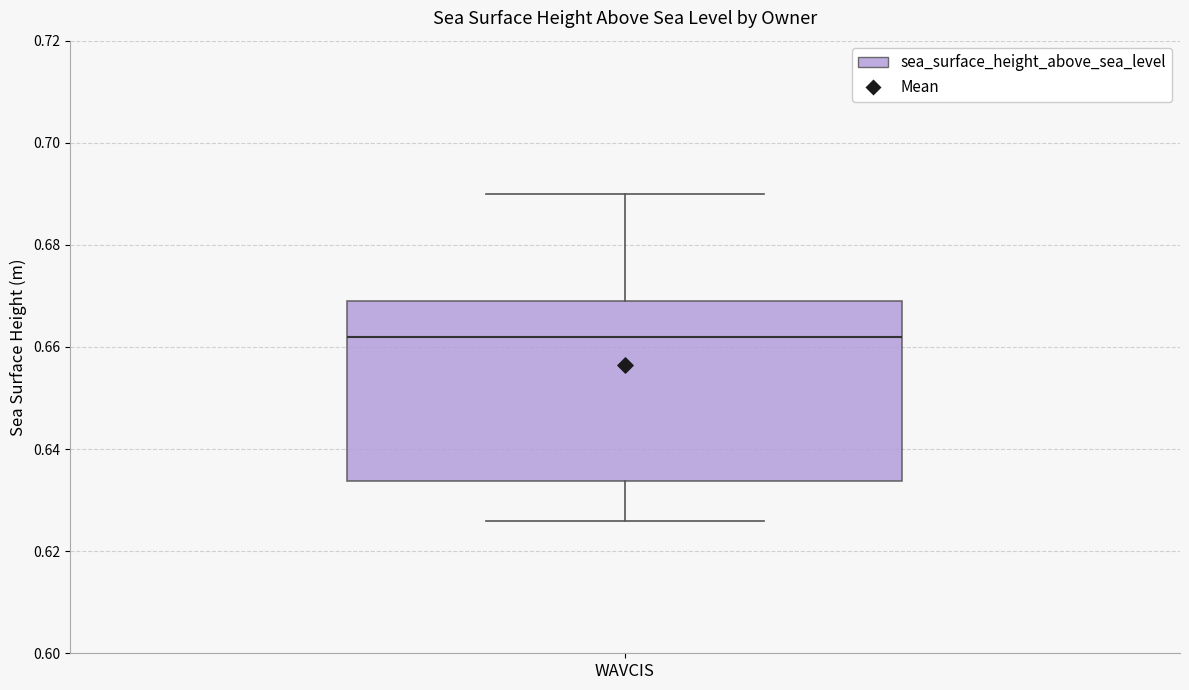

Read this box plot against the y-axis: the position of the median line, the range covered by the box, and the ends of both whiskers. The values are not printed on the chart, so give them approximately, as read against the axis.

median 0.662, box 0.634 to 0.670, whiskers 0.626 to 0.690